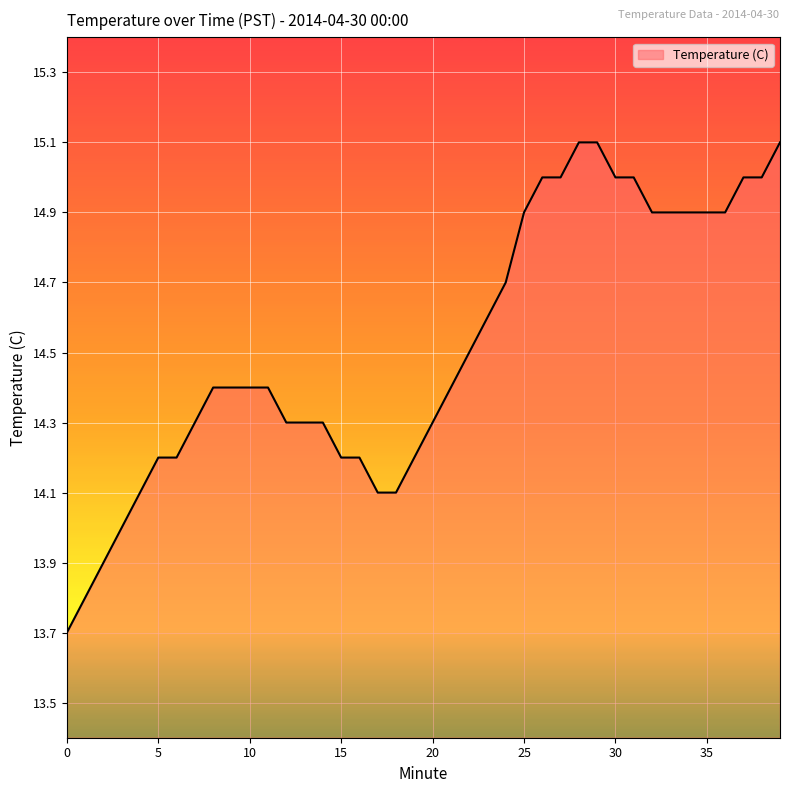

What is the maximum value shown in the chart?

15.1